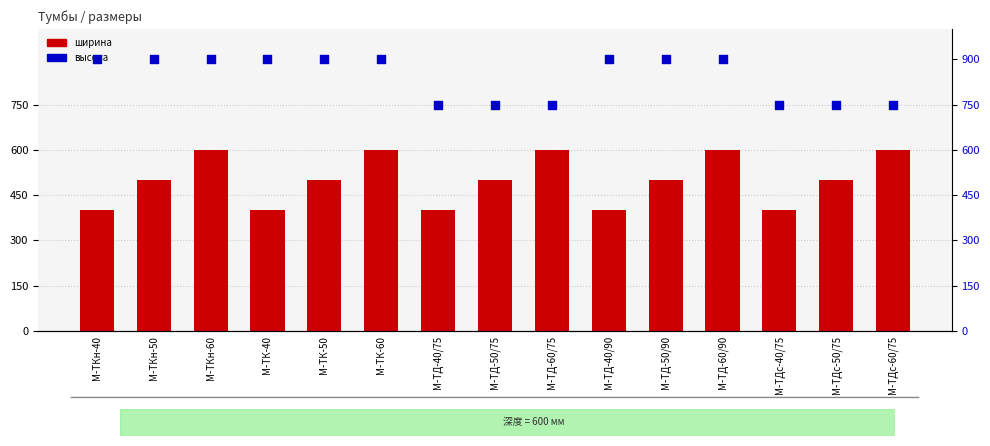

Which series contains the highest Y value?

высота